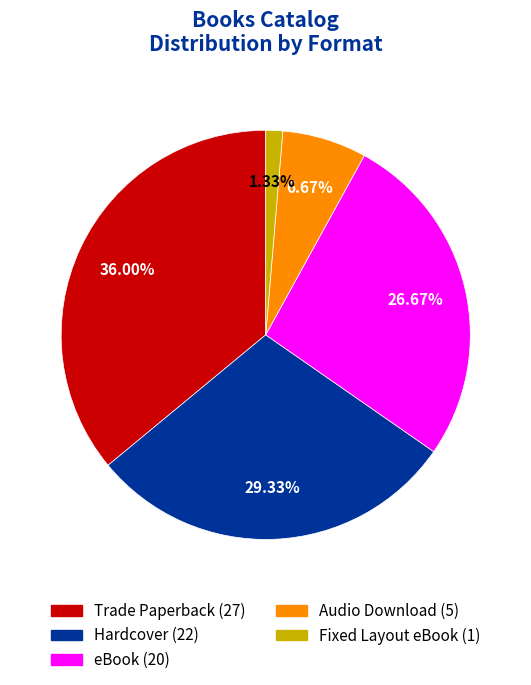

True or false: Hardcover accounts for 29% of the total.

True